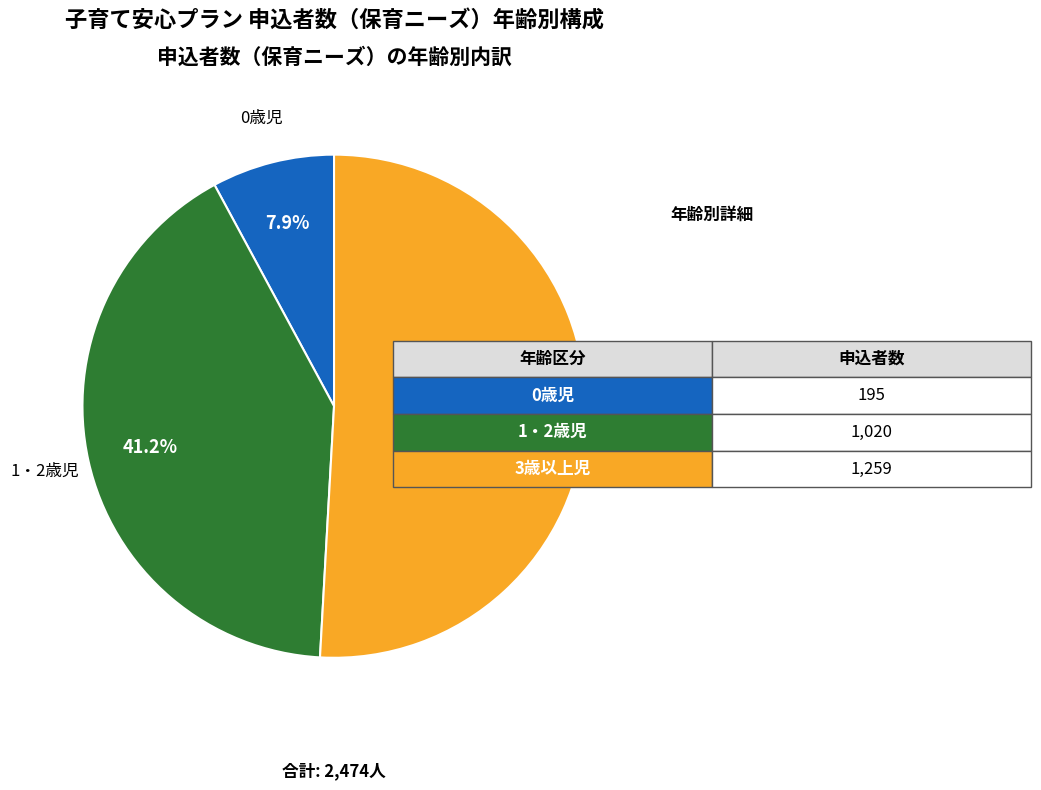

Is there any slice that represents more than half of the pie?

Yes